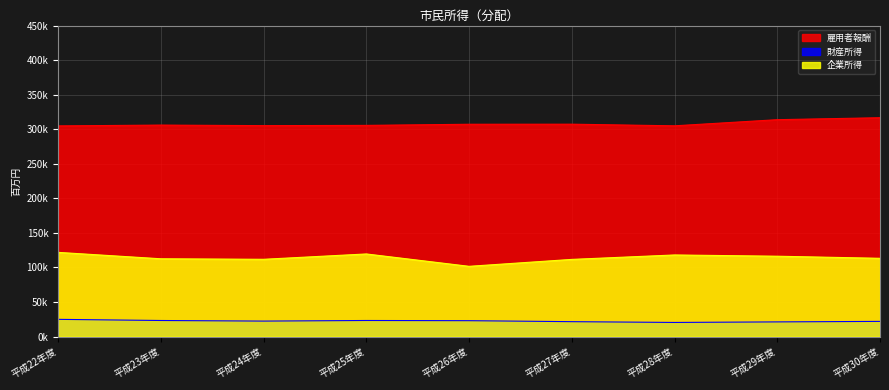

What is the minimum value for 財産所得?

20499